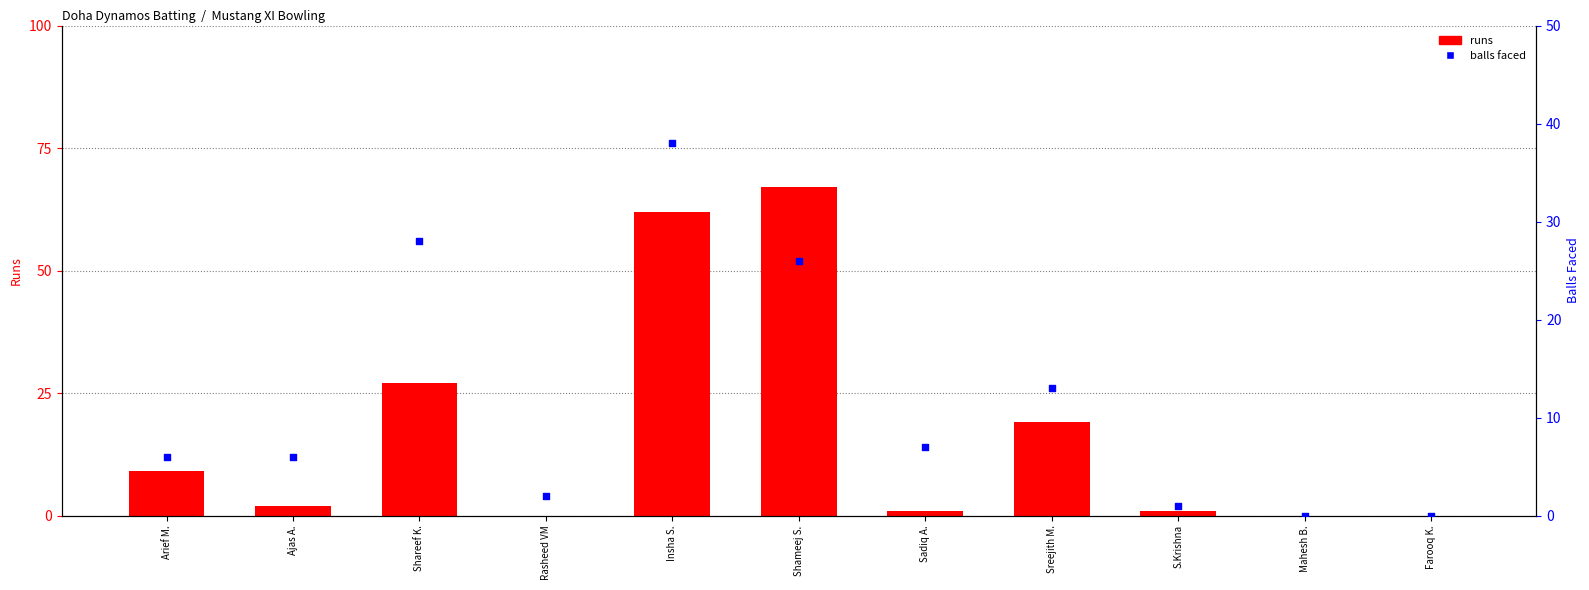

At which category is the sum across all series the highest?

Insha S.